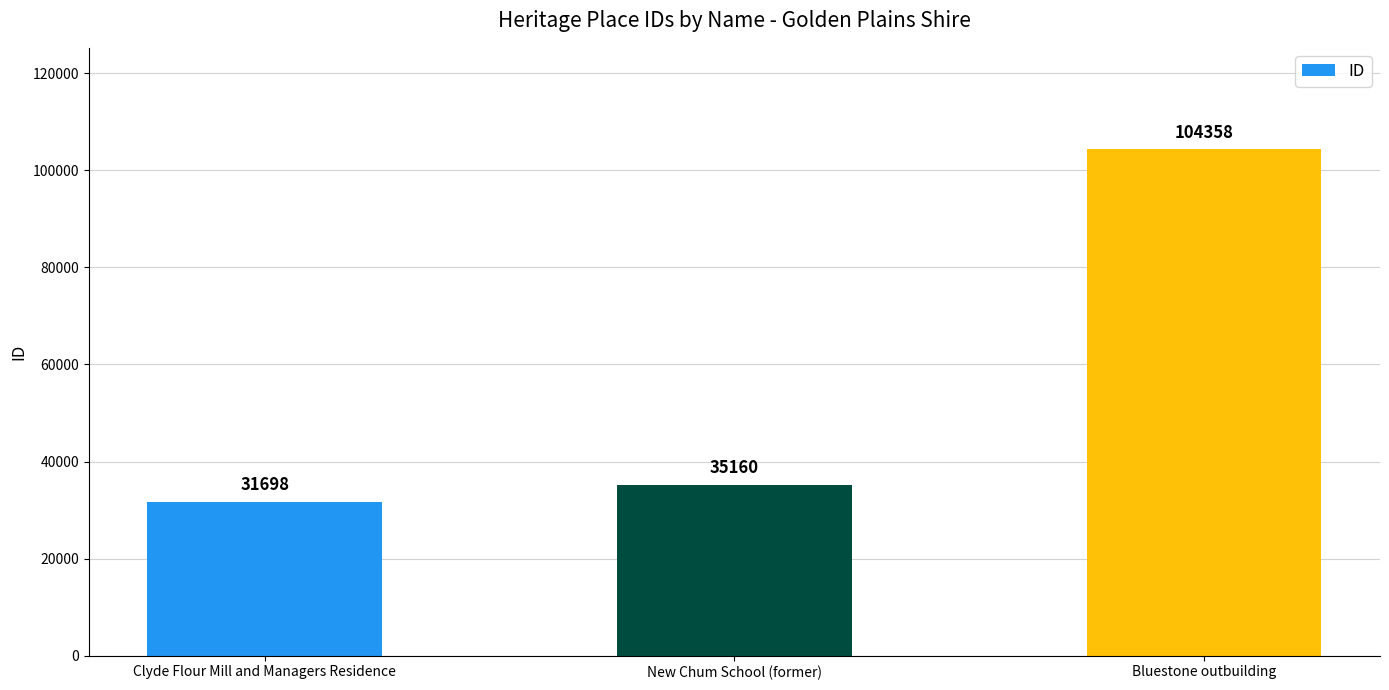

What is the average value?

57072